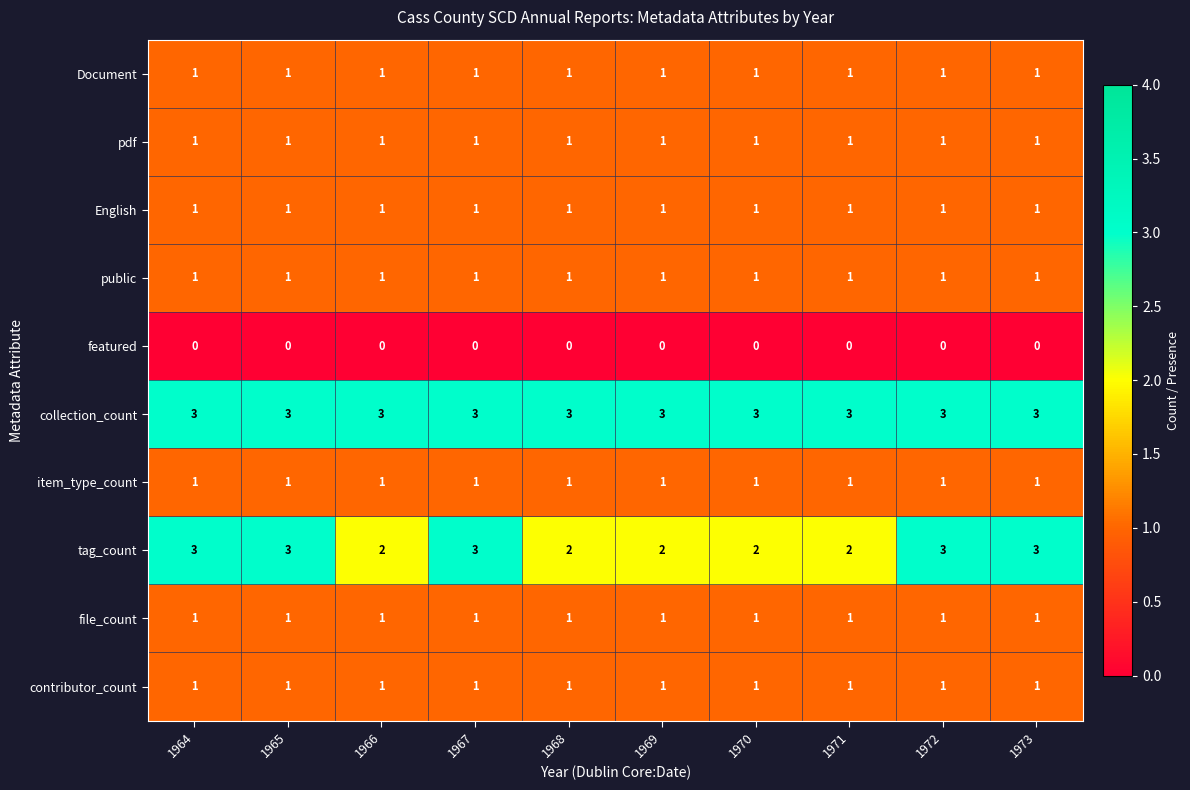

True or false: contributor_count has a value of 2 at 1973.

False